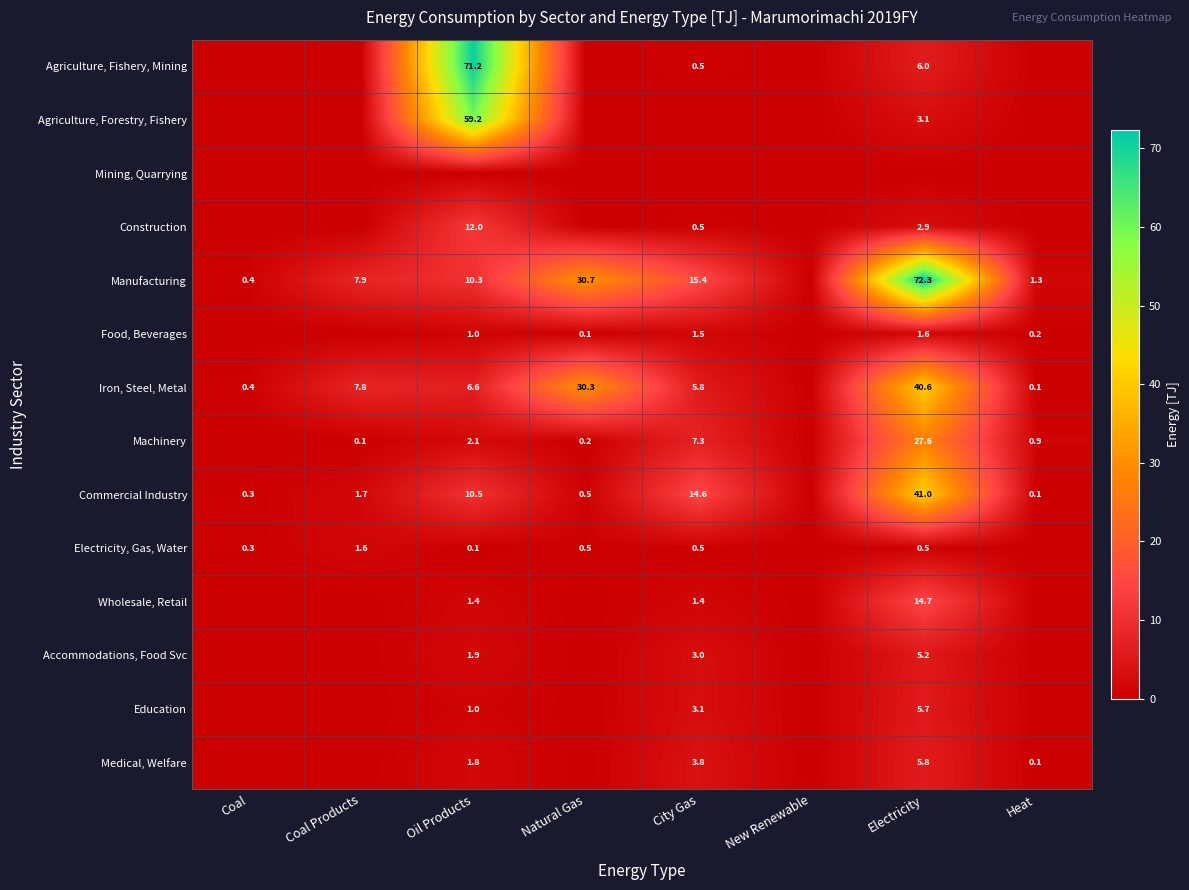

The Medical, Welfare series shows 5.8 at Electricity. True or false?

True